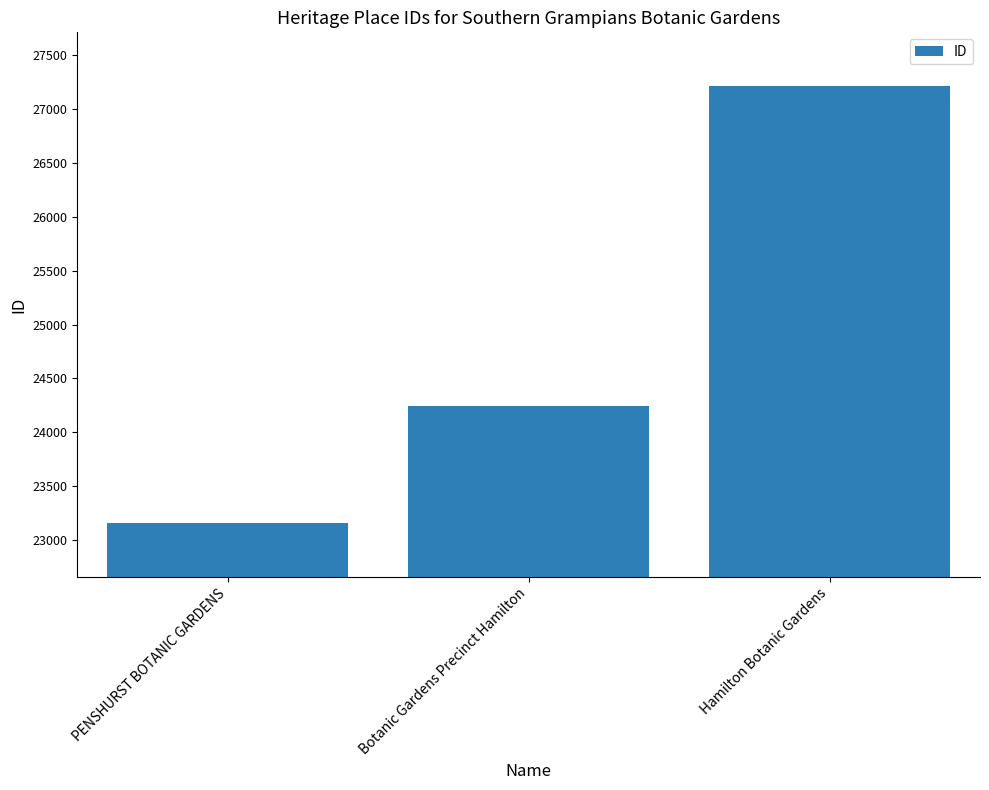

The chart shows a value of 14641 at PENSHURST BOTANIC GARDENS. True or false?

False